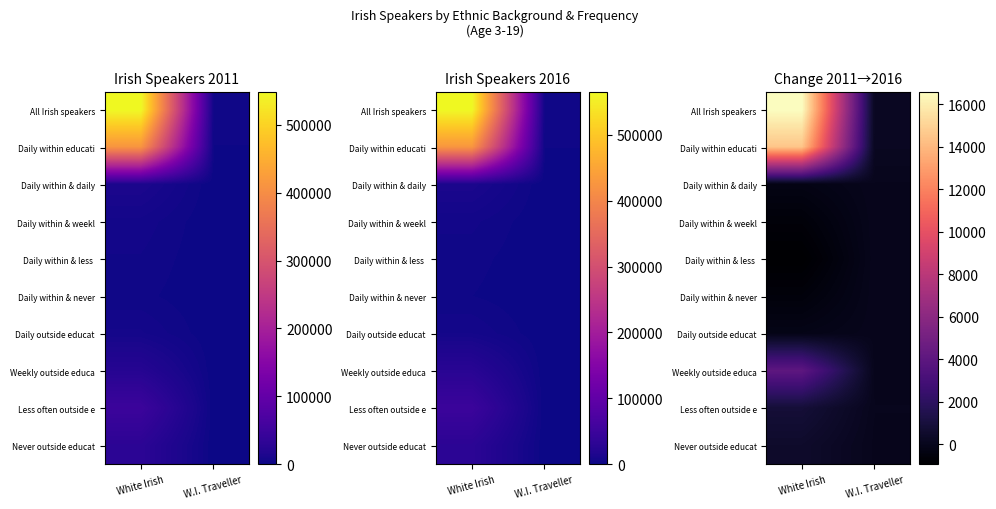

At how many categories does at least one series exceed 6397?

1